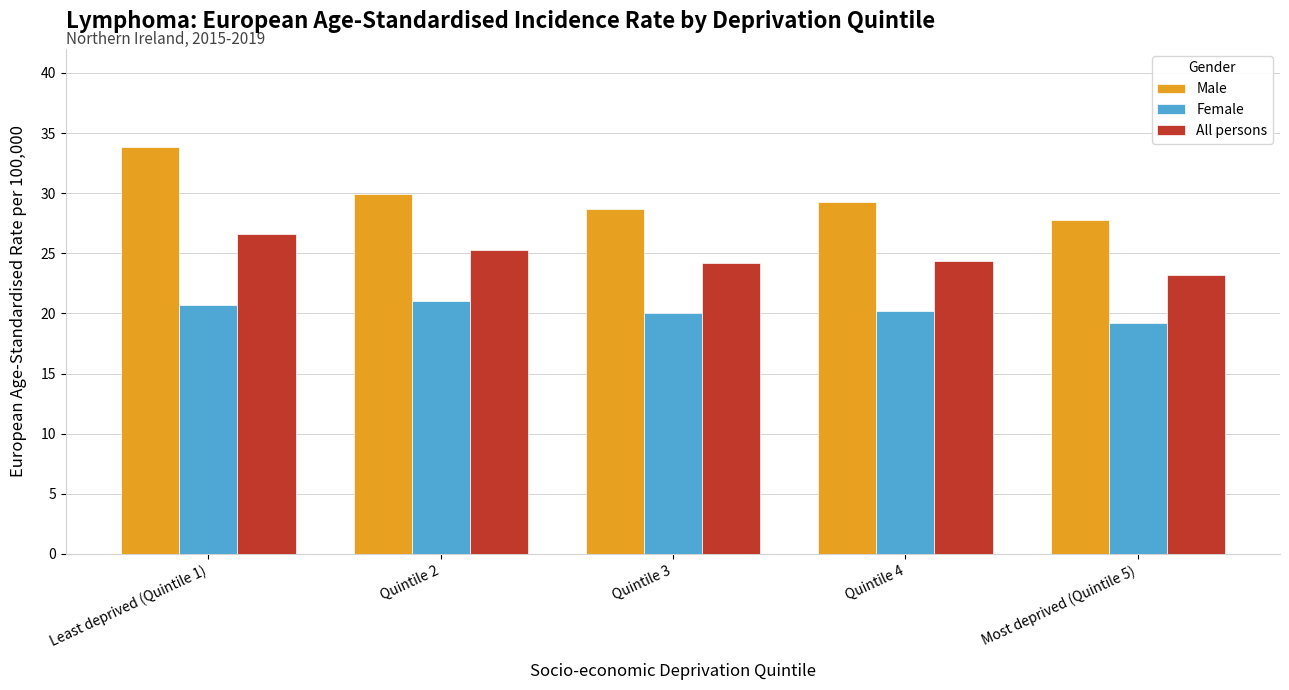

Reading left to right, what are all the values shown in this chart?

Male: 33.8	29.9	28.7	29.3	27.8
Female: 20.7	21.0	20.0	20.2	19.2
All persons: 26.6	25.3	24.2	24.4	23.2